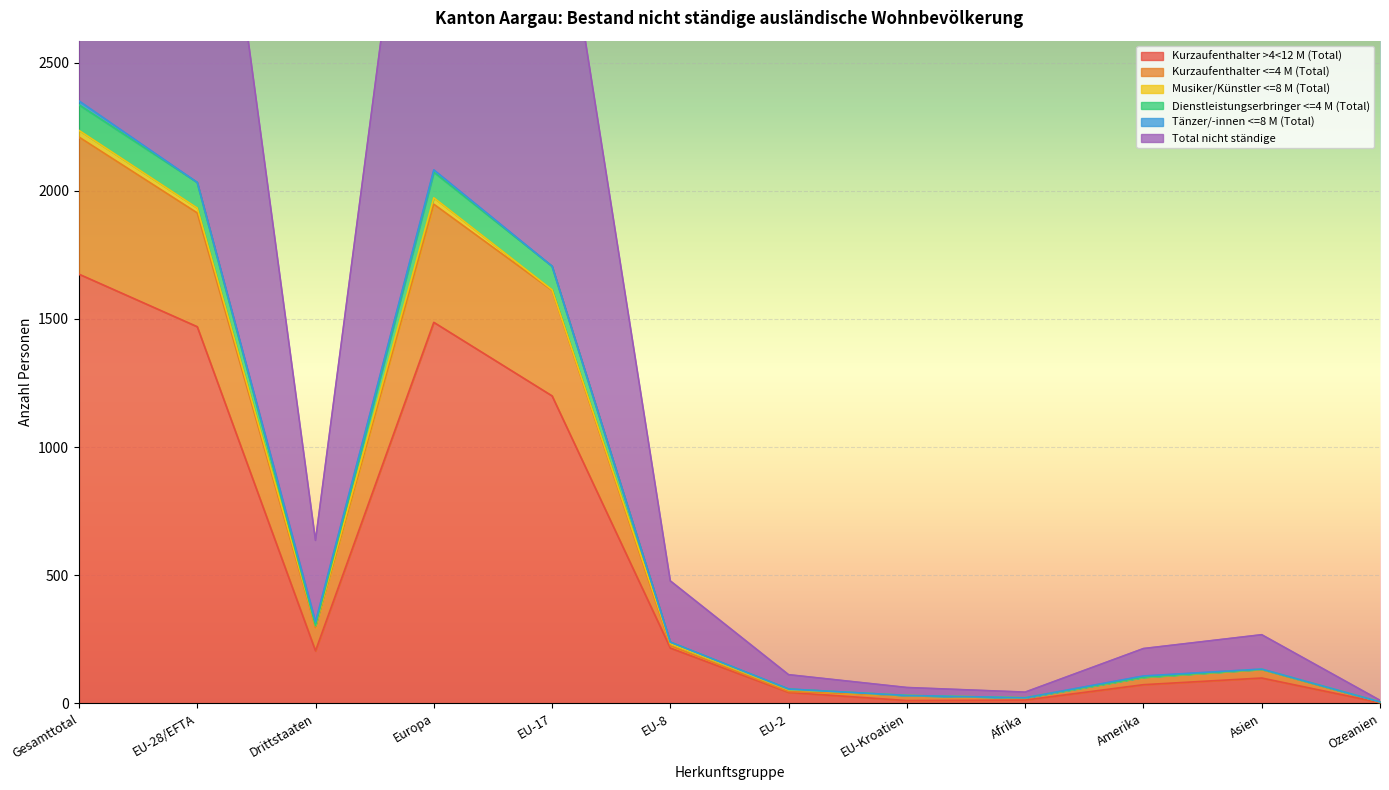

True or false: Total nicht ständige and Dienstleistungserbringer <=4 M (Total) cross at least once.

False